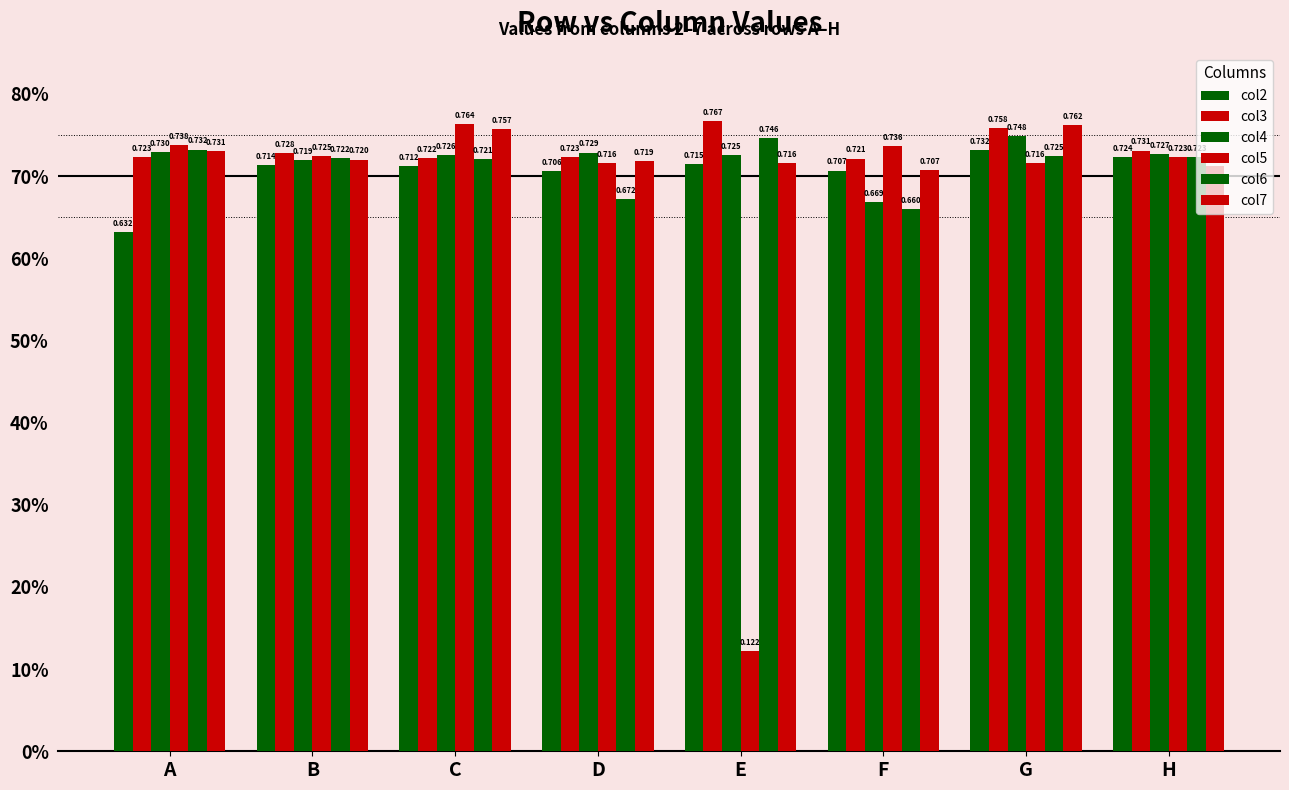

What is the average value of the col6 series?

0.7